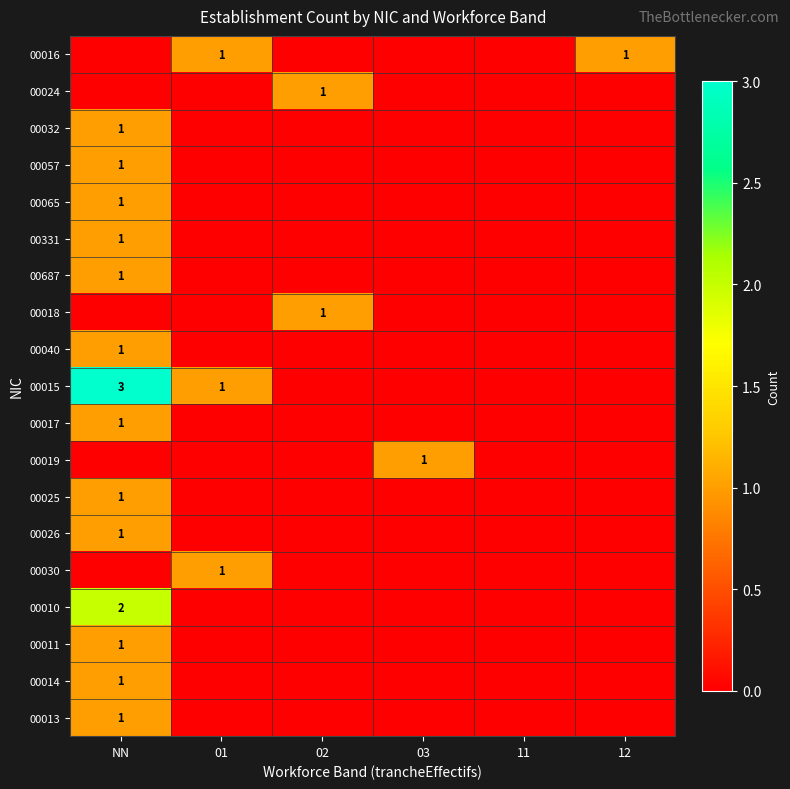

Is it true that 00016 equals 1 at 01?

True